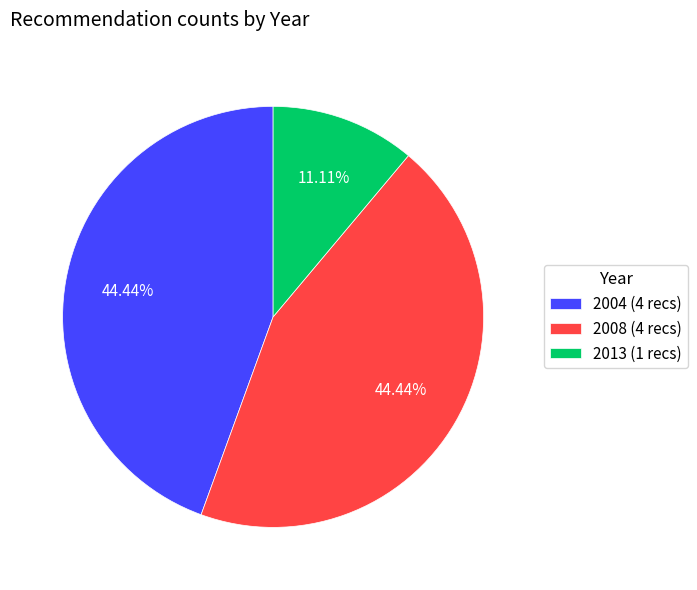

Which has a higher value, 2013 (1 recs) or 2004 (4 recs)?

2004 (4 recs)